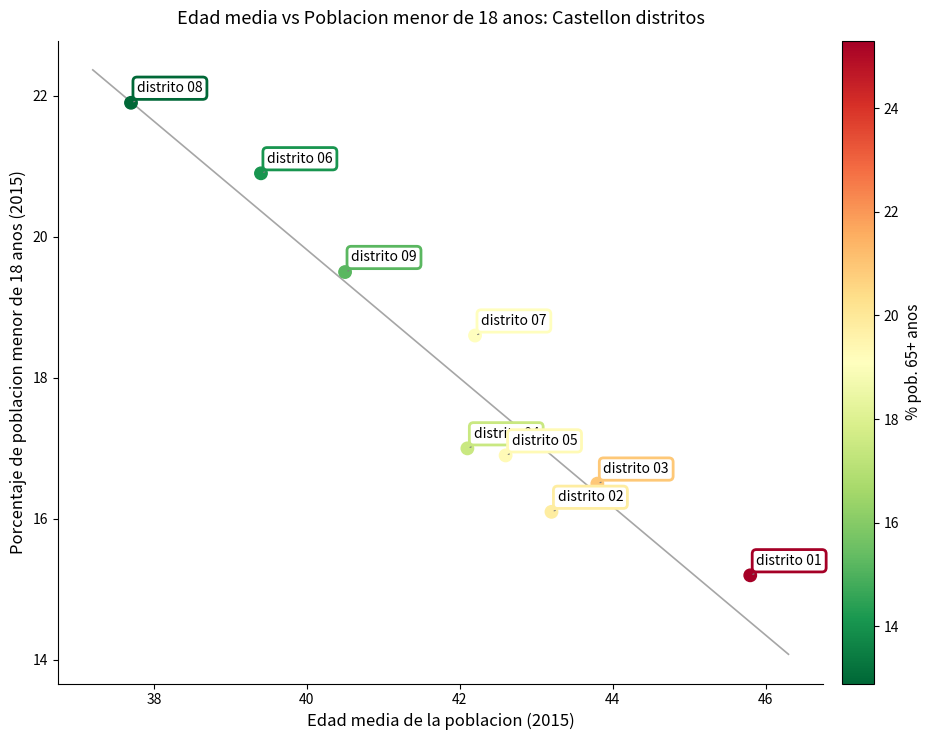

What Y value in the scatter plot is closest to 18?

18.6